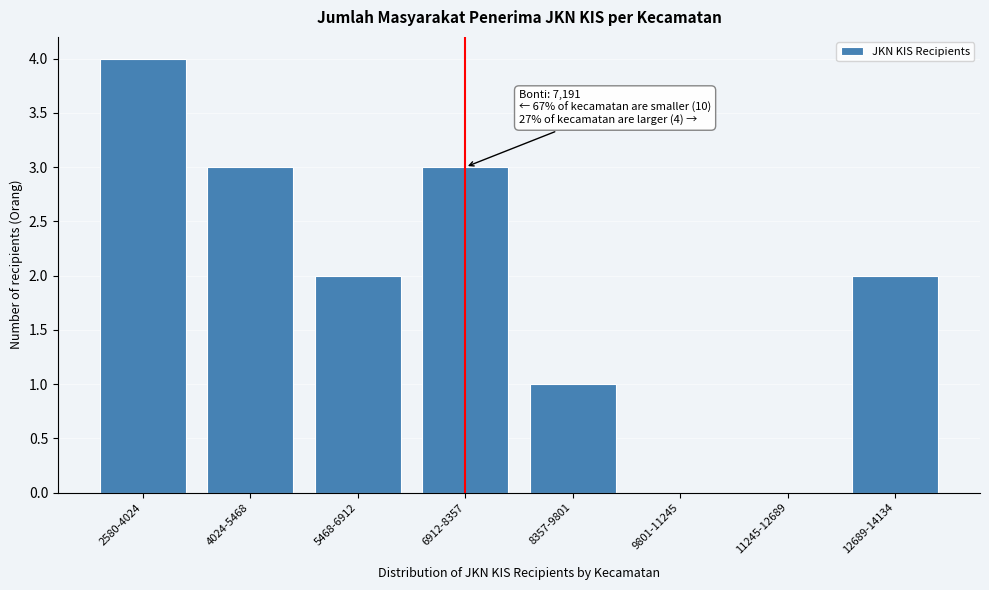

Reading right to left, what are all the values shown in this chart?

12689-14134=2	11245-12689=0	9801-11245=0	8357-9801=1	6912-8357=3	5468-6912=2	4024-5468=3	2580-4024=4